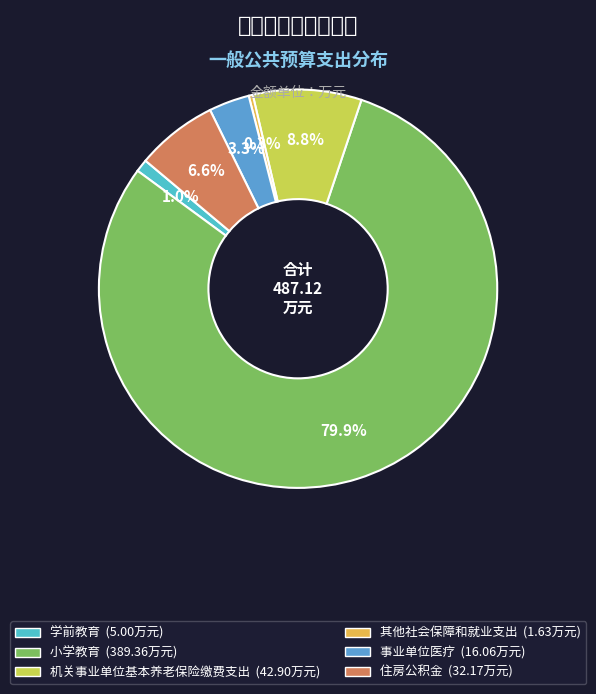

To the nearest percent, what is the average slice percentage?

17%